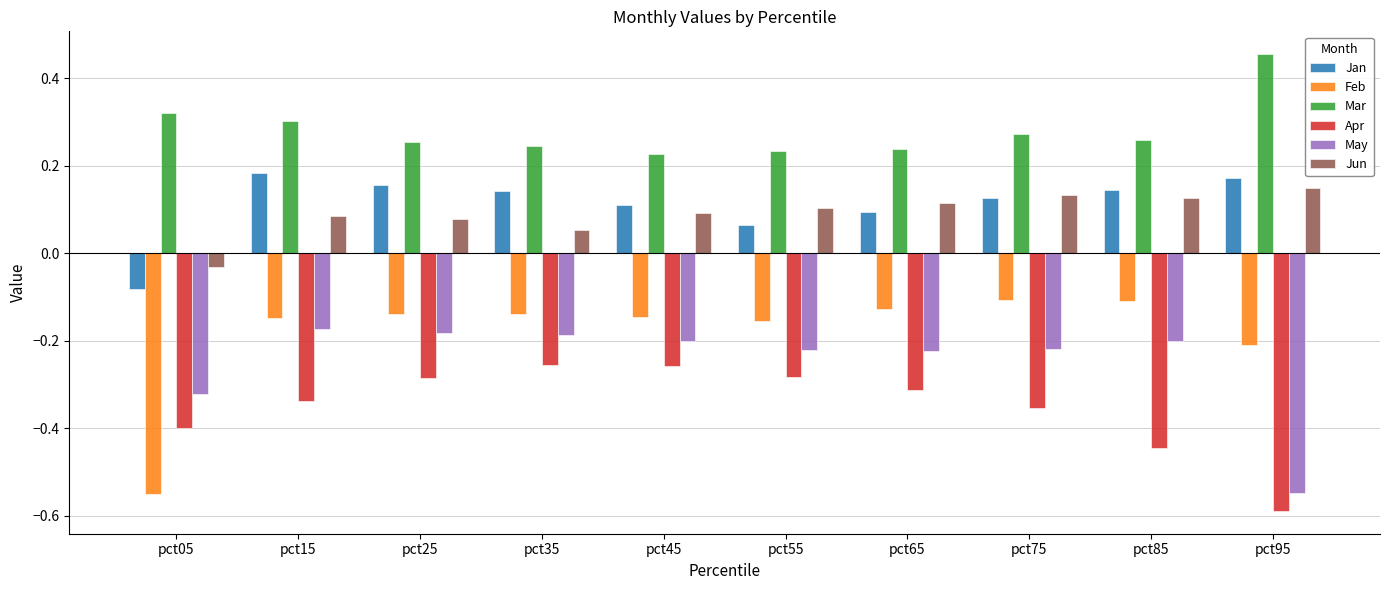

Which category has the lowest value across all series?

pct95